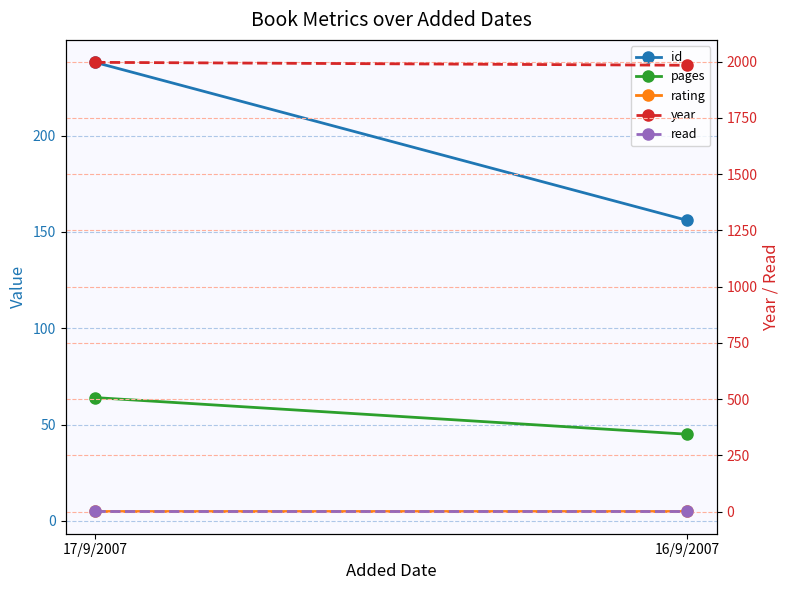

What is the minimum value shown in the chart?

1